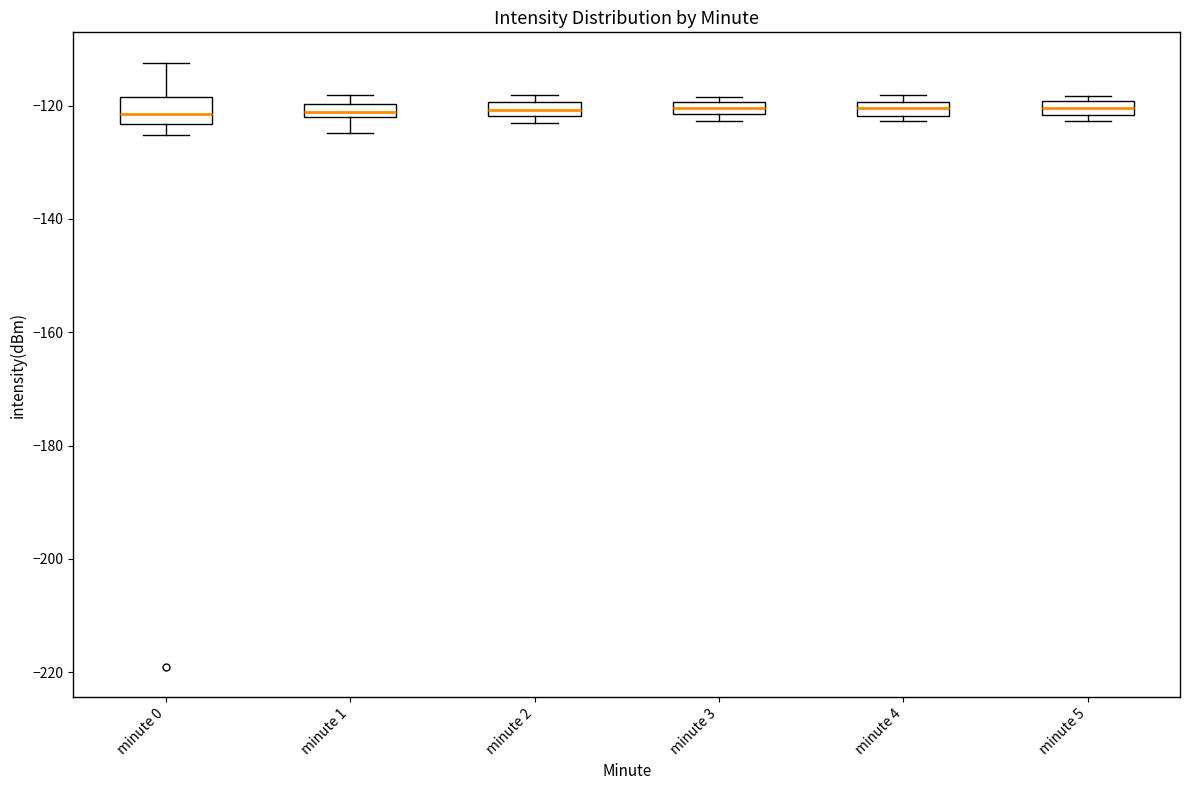

Which box is the tallest, from its lower edge to its upper edge?

minute 0